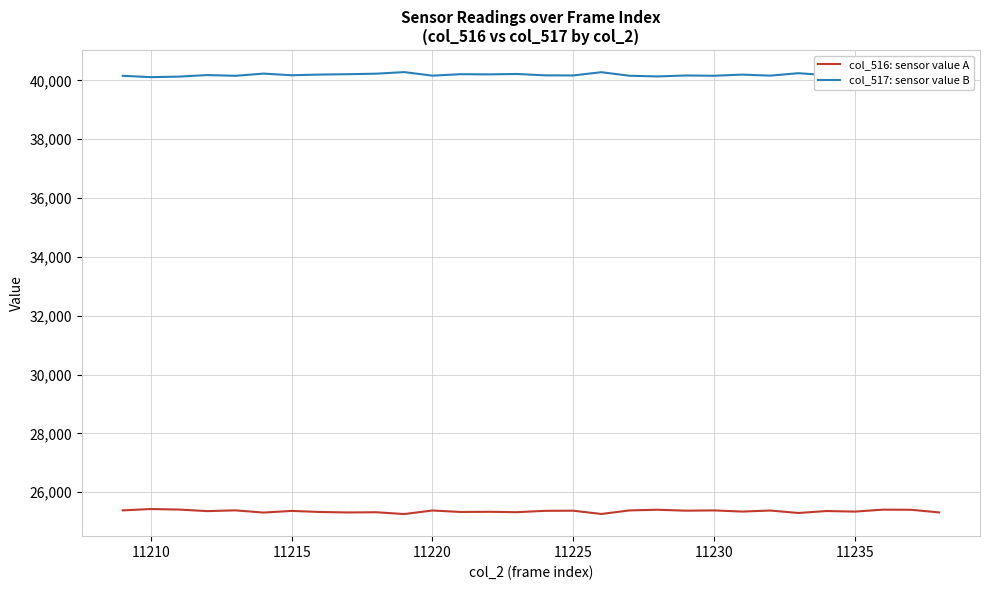

Which series has the largest total across all categories?

col_517: sensor value B